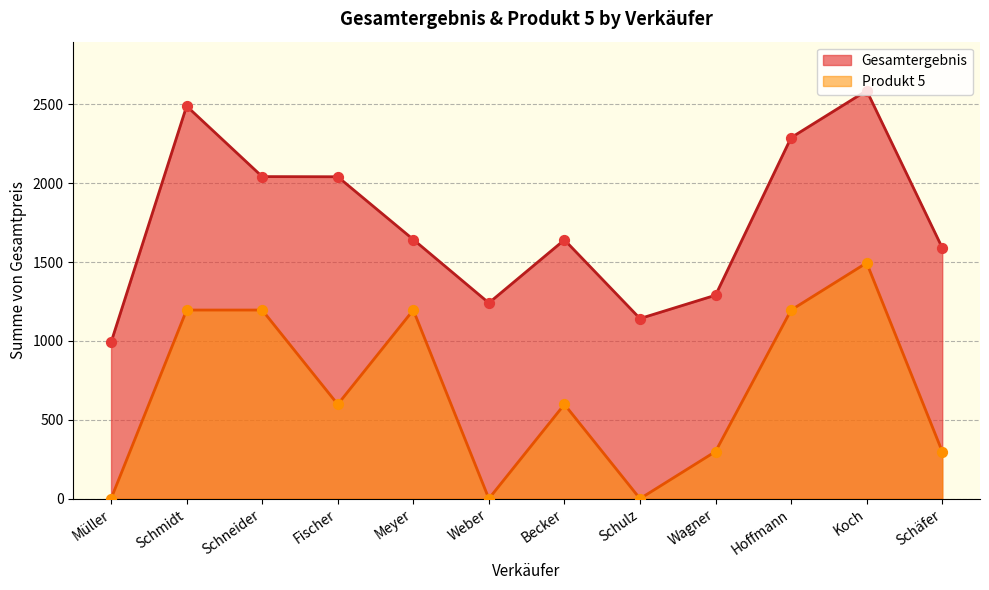

At how many categories does at least one series exceed 2426?

2